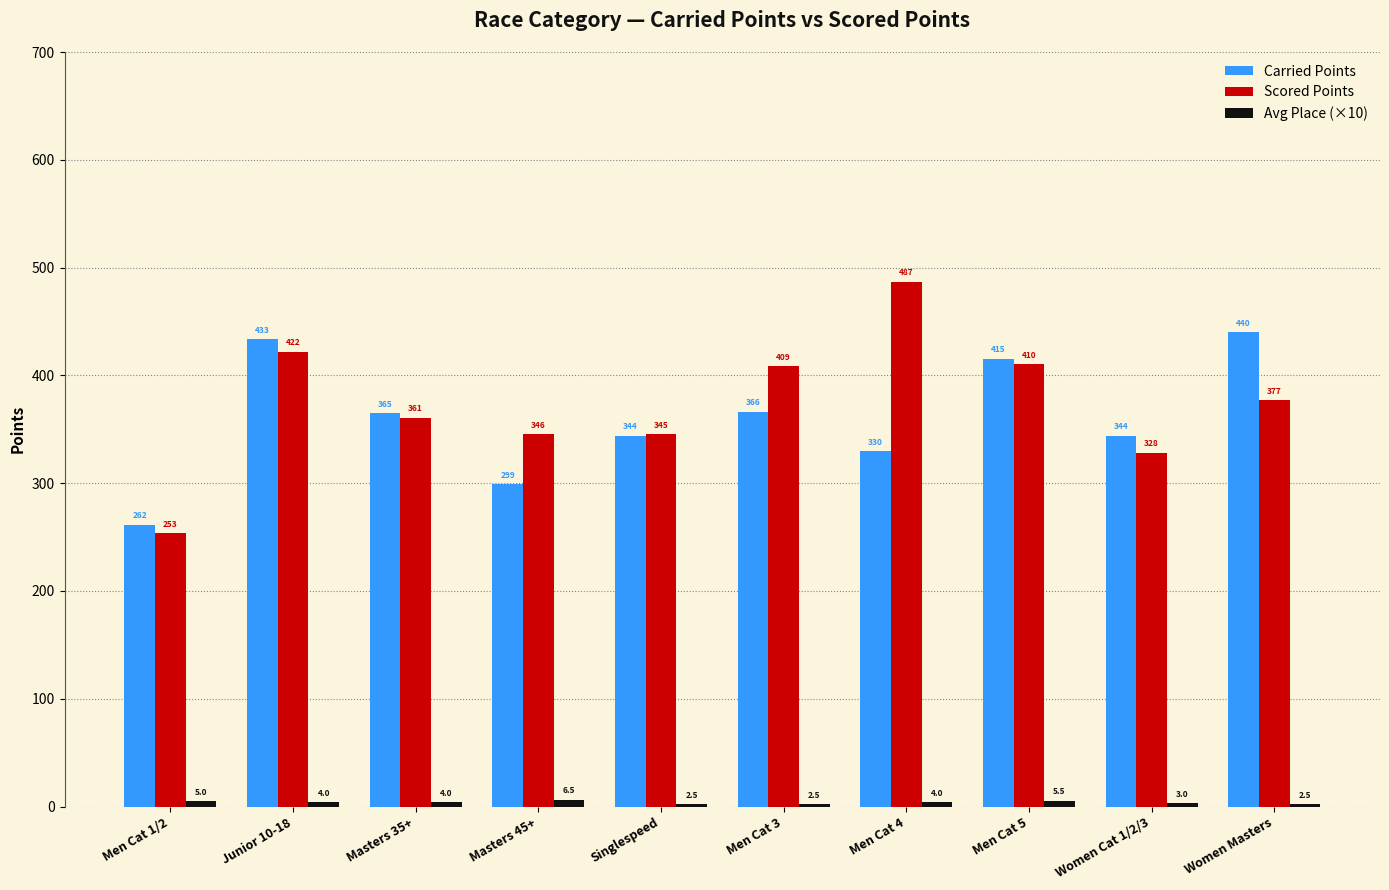

At which category is the sum across all series the highest?

Junior 10-18